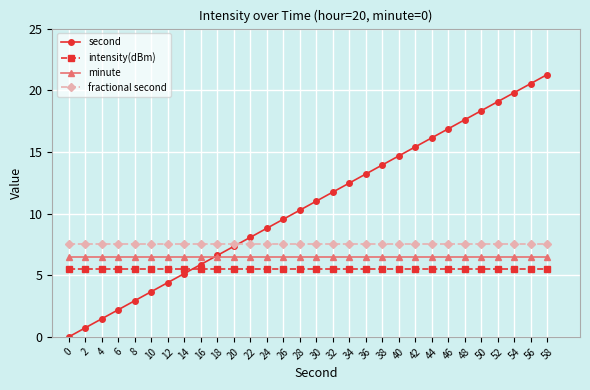

Which series has the widest spread of values?

second